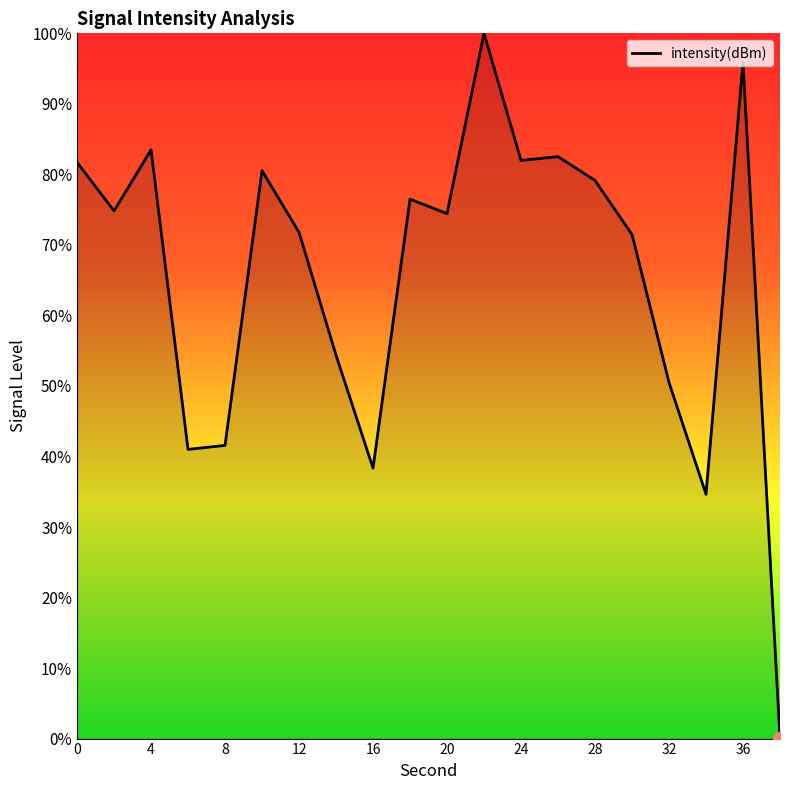

What is the maximum value shown in the chart?

100.0